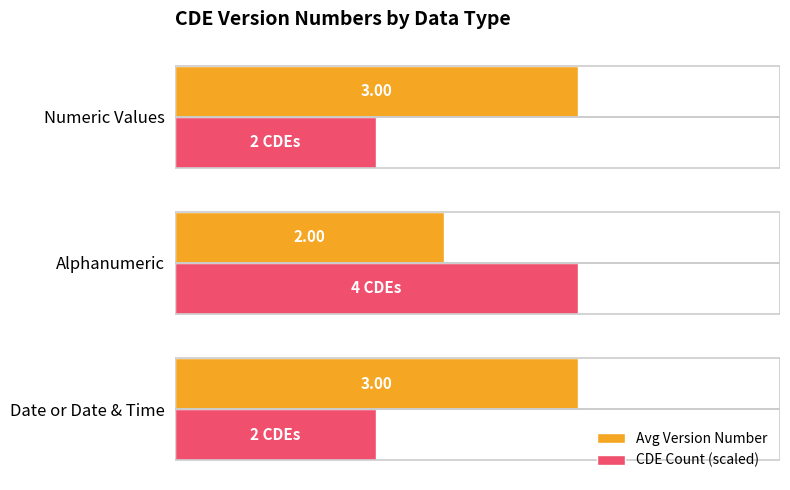

Where is Avg Version Number nearest to the value 2?

Alphanumeric